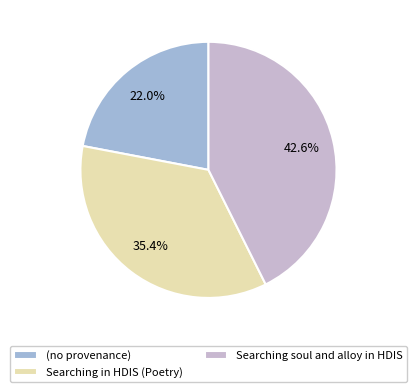

Which category has the smallest portion of the pie?

(no provenance)